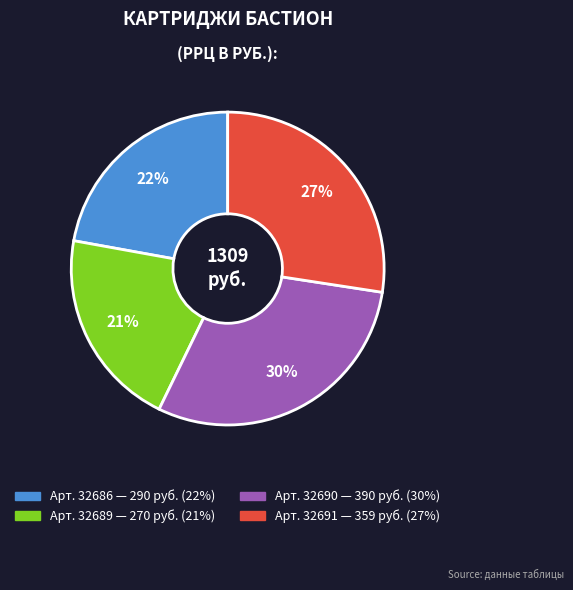

Does any single category account for the majority?

No